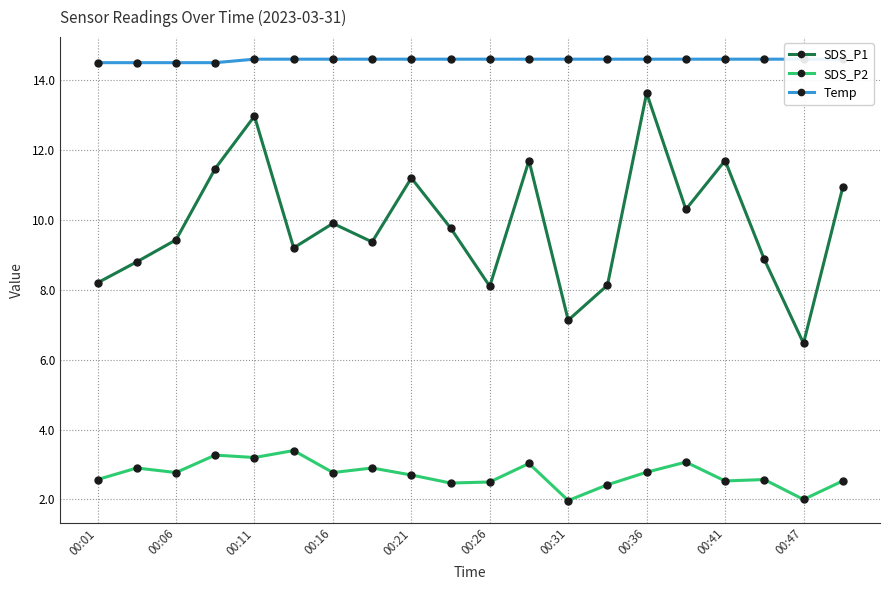

True or false: SDS_P2 and SDS_P1 intersect in this chart.

False